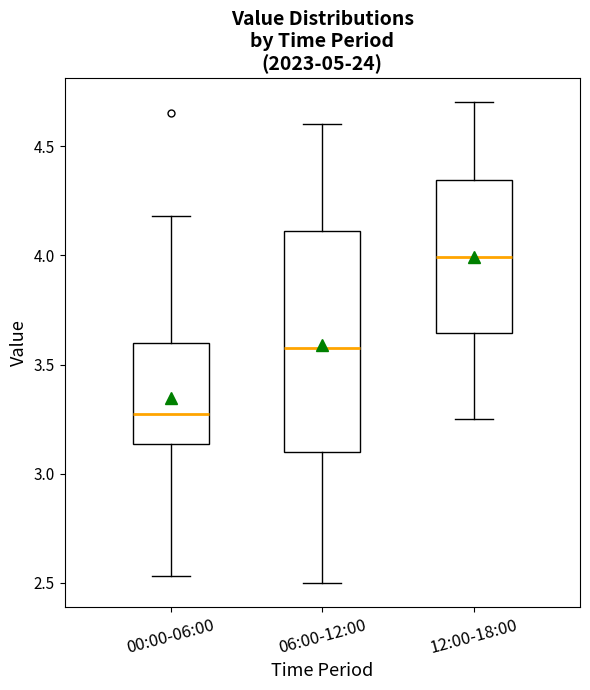

Which box's median line is the highest?

12:00-18:00